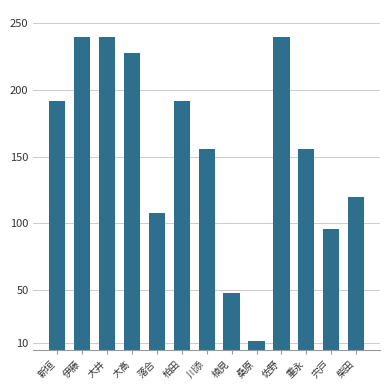

What is the approximate value at 川添?

156